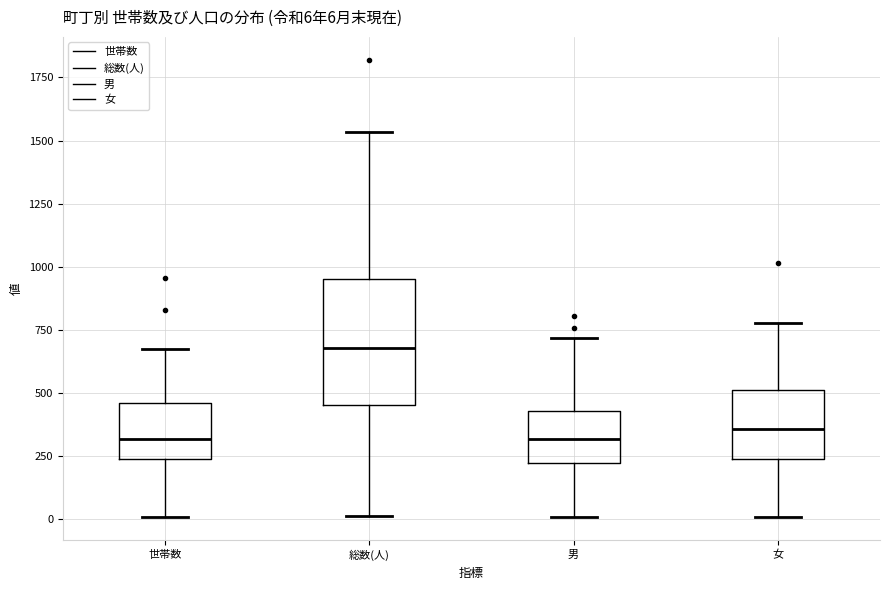

Which box is the tallest, from its lower edge to its upper edge?

総数(人)